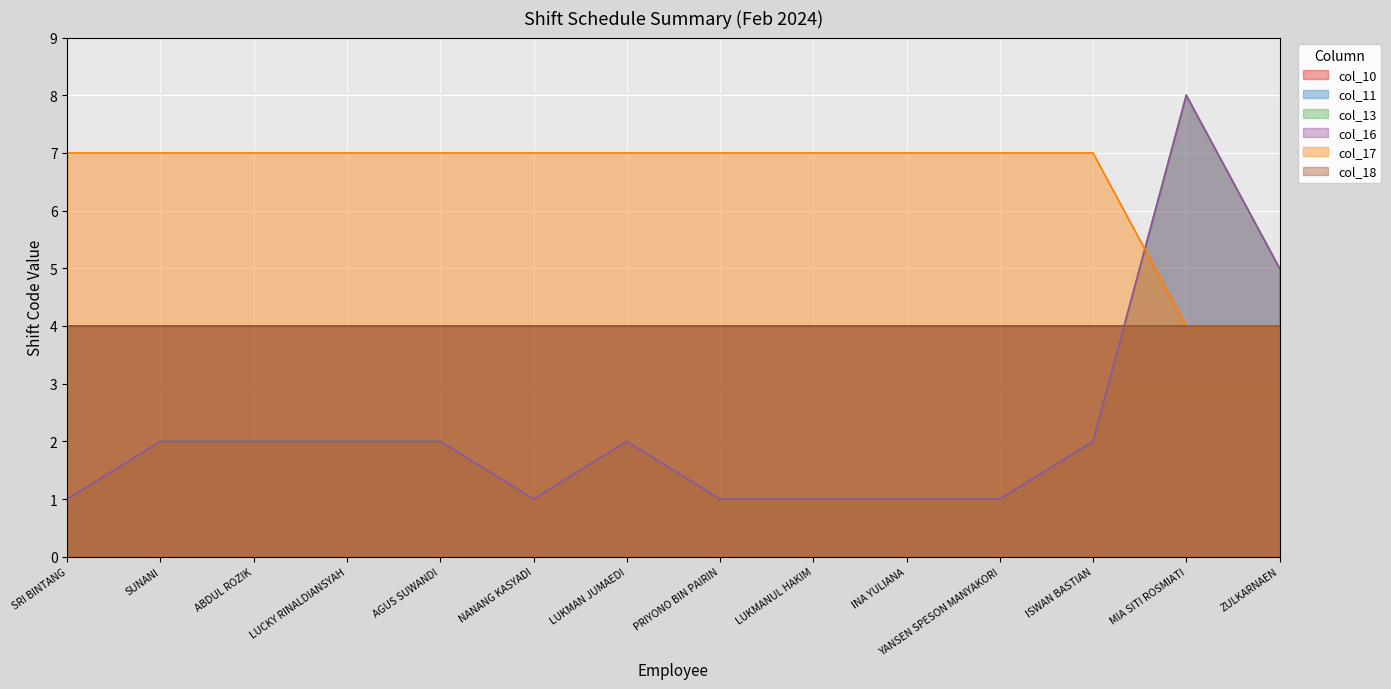

What is the difference between the highest and lowest values at ISWAN BASTIAN?

5